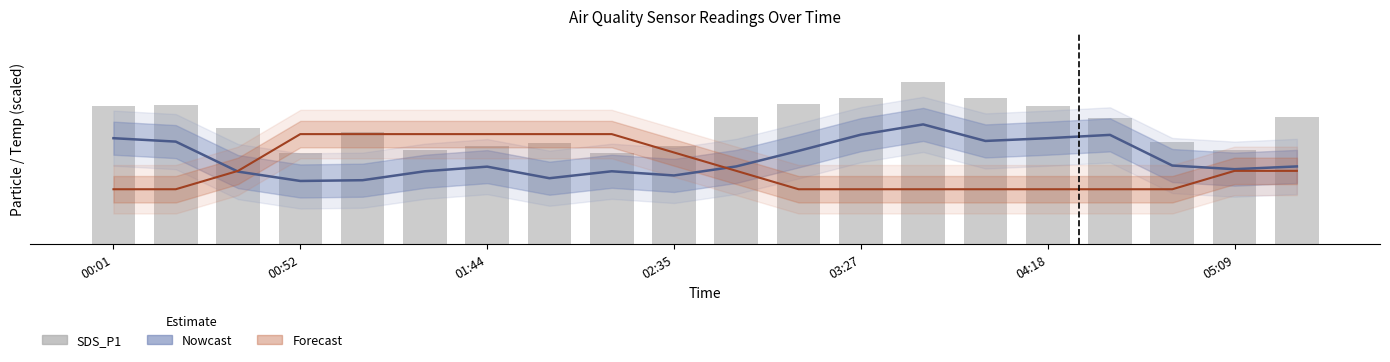

Approximately how many times larger is the value at 16 compared to 00:01?

0.9